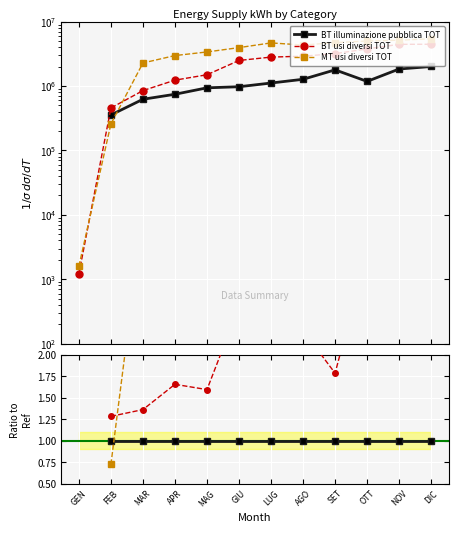

True or false: MT usi diversi TOT and BT illuminazione pubblica TOT cross at least once.

True